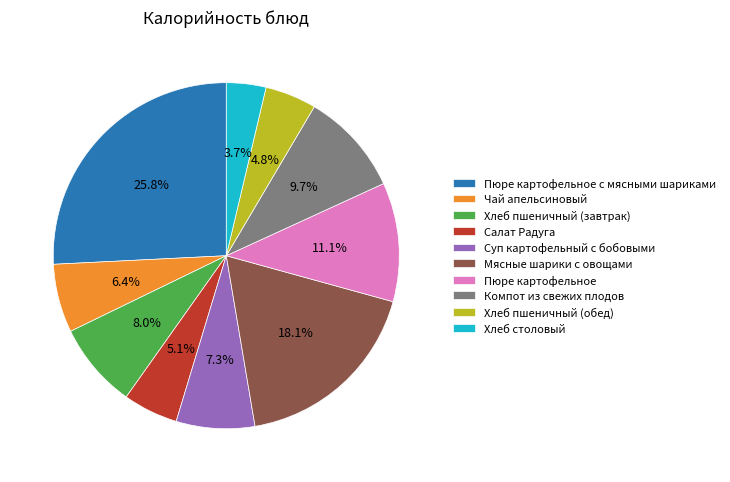

Combined, what portion of the pie is Чай апельсиновый and Хлеб пшеничный (завтрак)?

14.4%